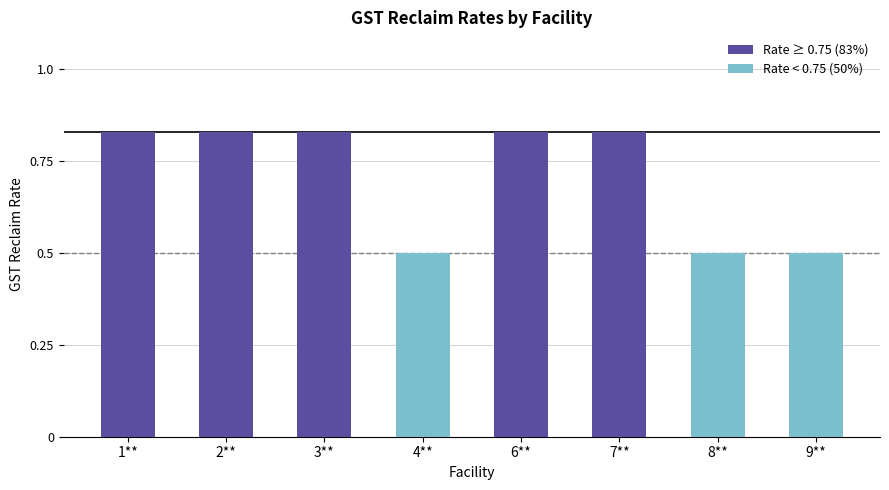

Read the value at 7**.

0.8